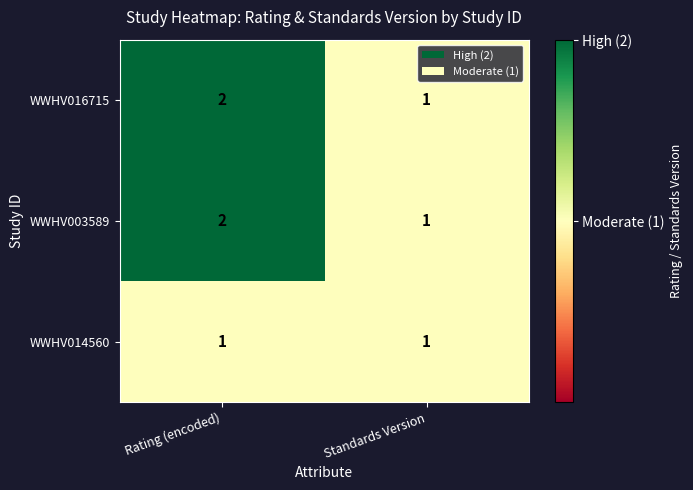

Reading left to right, what are all the values shown in this chart?

WWHV016715: 2	1
WWHV003589: 2	1
WWHV014560: 1	1